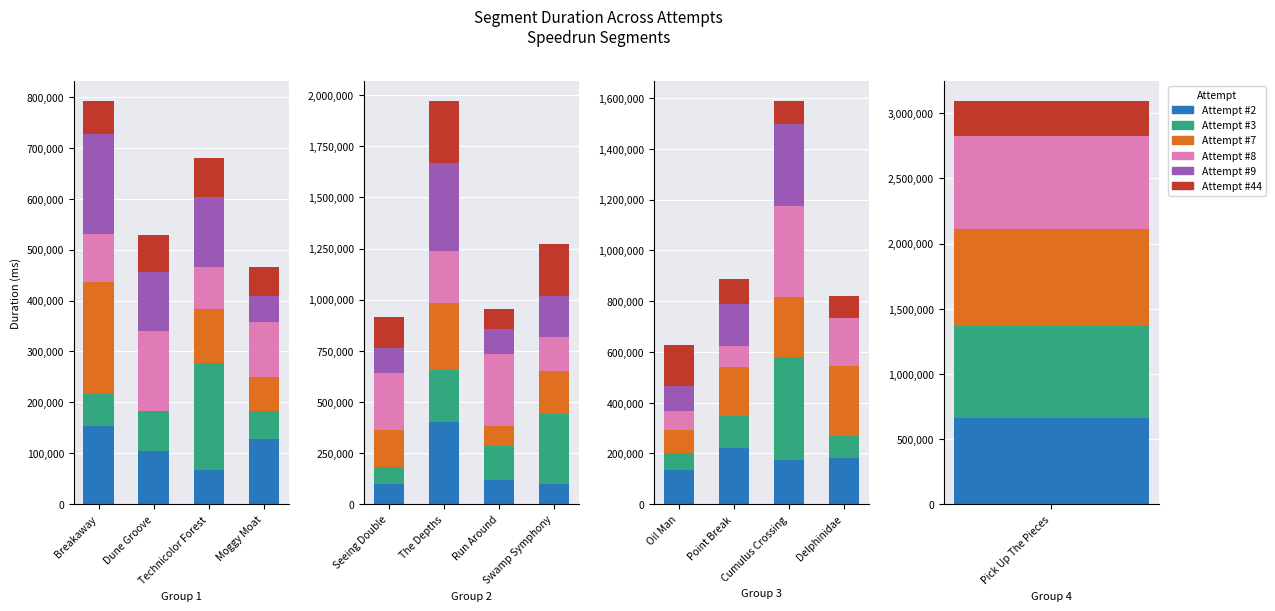

How many groups of bars are there?

4